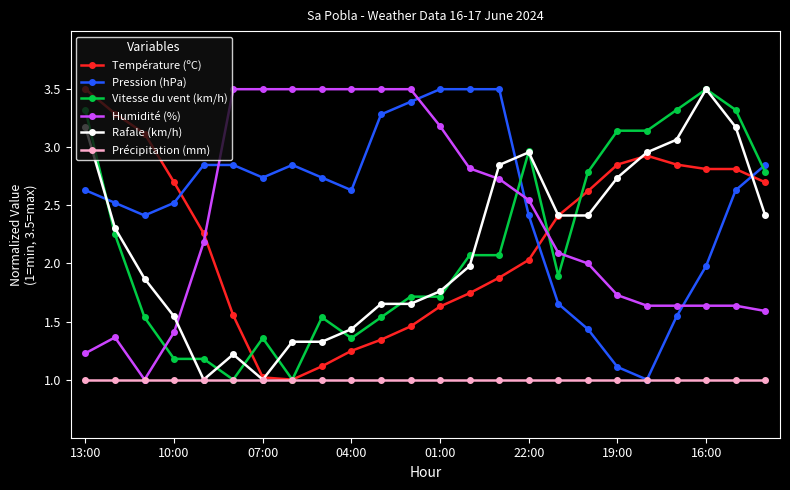

What is the greatest value displayed?

3.5